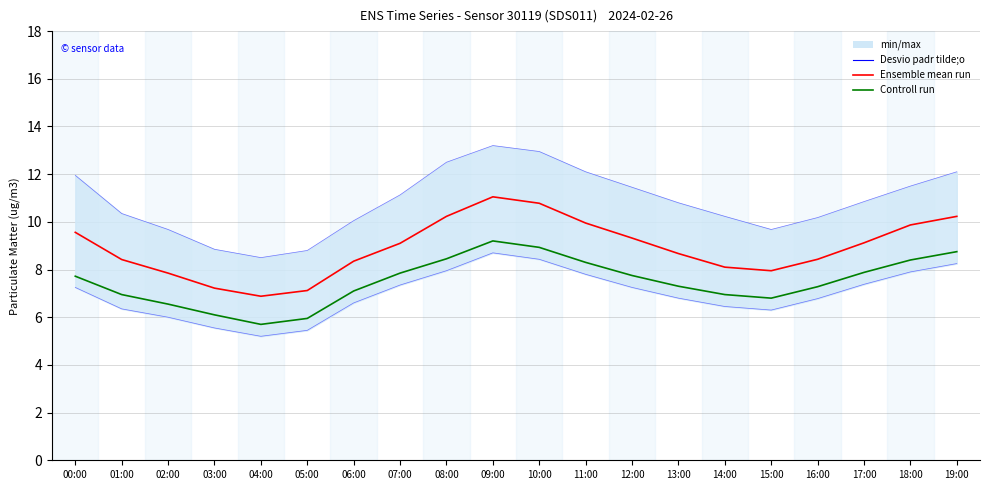

What is the label of the 15th point from the right?

05:00